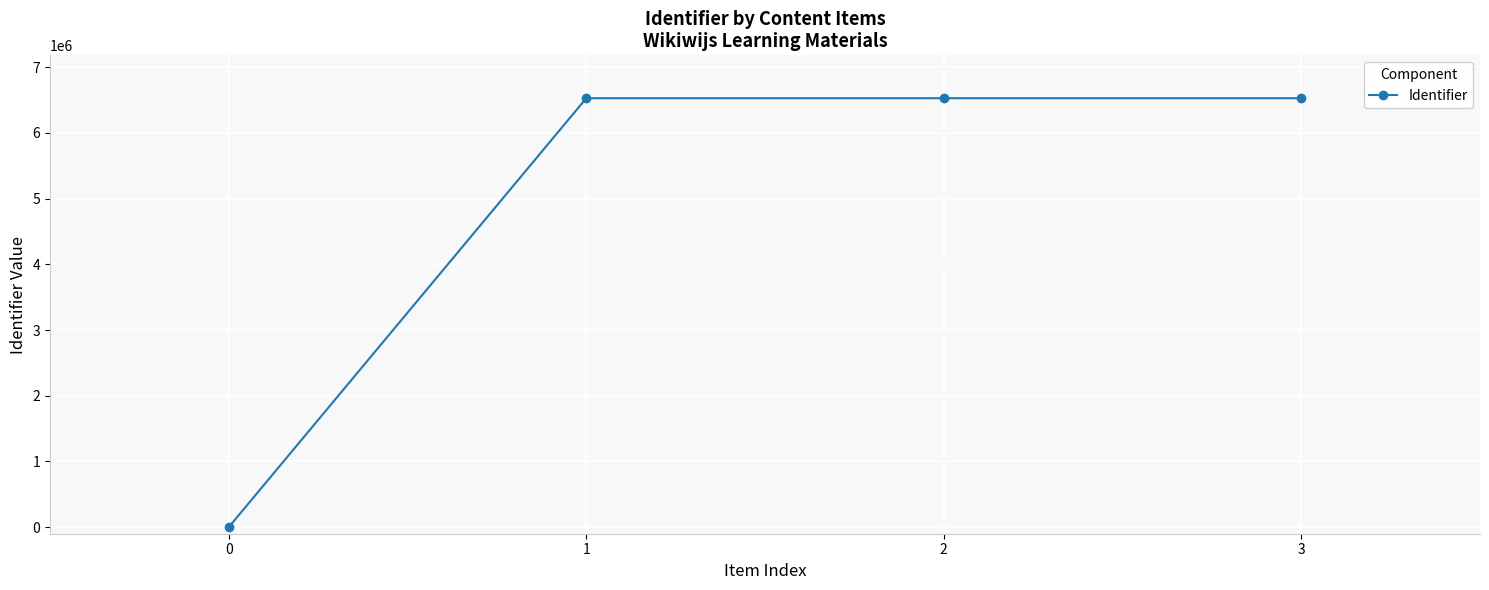

Does the chart display data point markers on the line(s)?

Yes